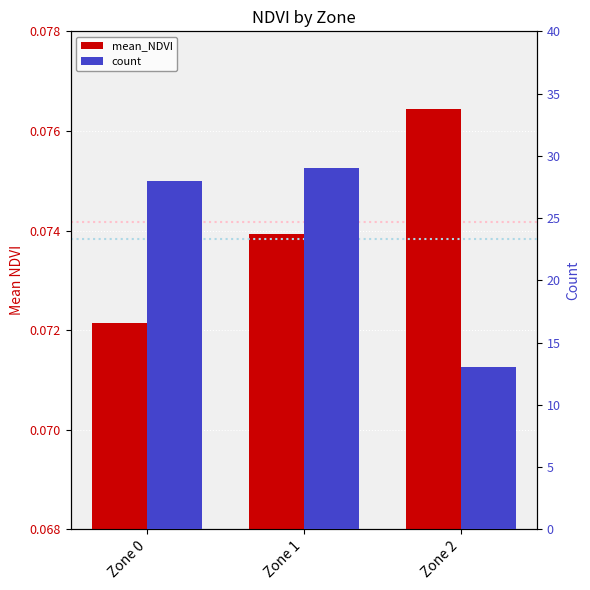

What is the total value across all series at Zone 0?

28.1